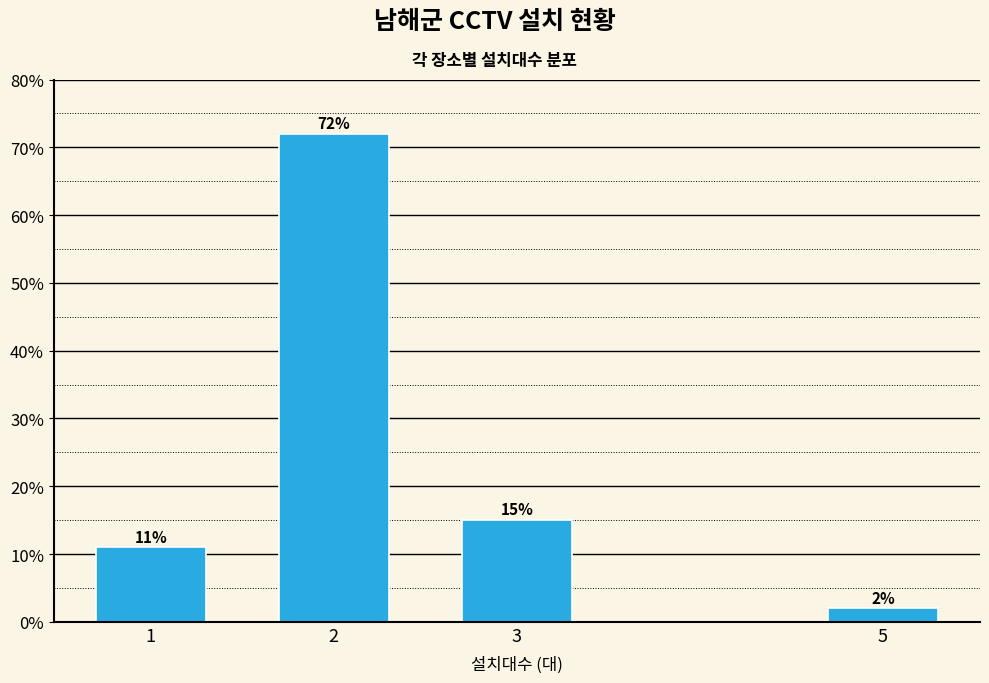

Reading right to left, extract all data points from this chart.

2	15	72	11